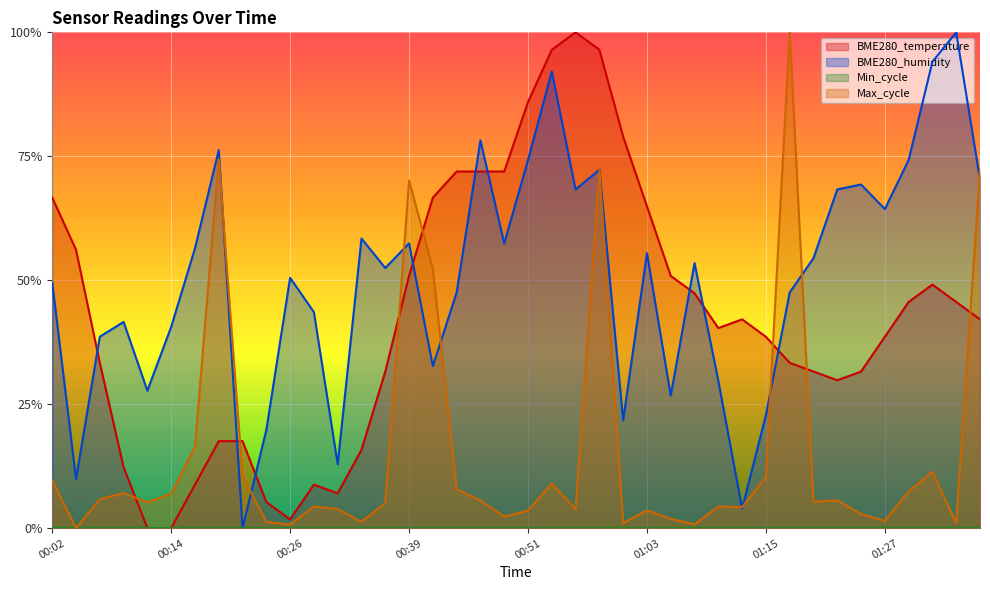

List the labels in order of BME280_temperature value, smallest first.

00:12, 00:14, 00:26, 00:24, 00:31, 00:17, 00:29, 00:09, 00:34, 00:19, 00:21, 01:23, 00:36, 01:20, 01:25, 00:07, 01:18, 01:15, 01:27, 01:10, 01:13, 01:37, 01:30, 01:35, 01:08, 01:32, 00:39, 01:05, 00:04, 01:03, 00:02, 00:41, 00:43, 00:46, 00:48, 01:01, 00:51, 00:53, 00:58, 00:56